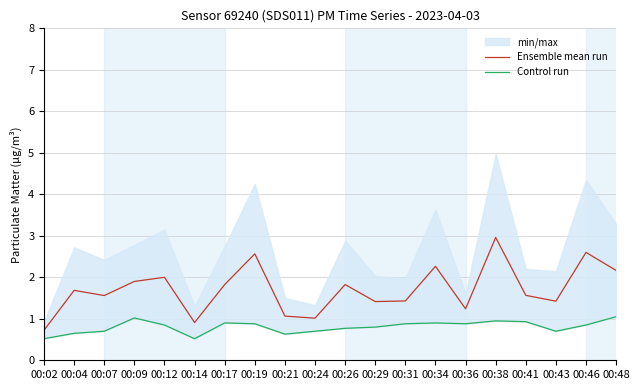

What is the lowest value of the Ensemble mean run series?

0.7